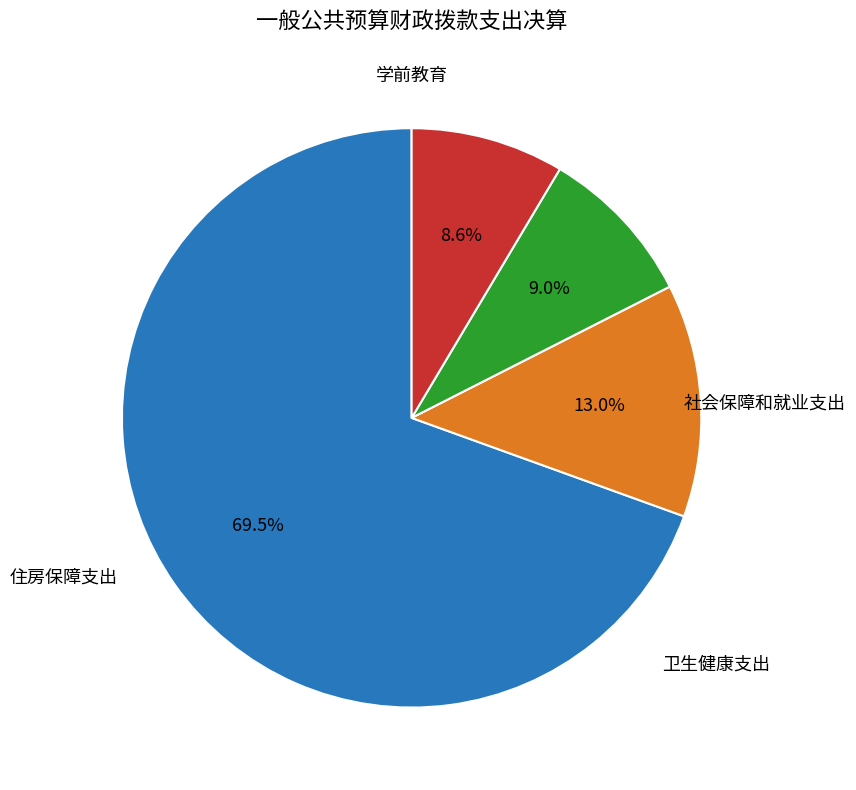

To the nearest percent, what is the difference between the largest and smallest slice percentages?

61%